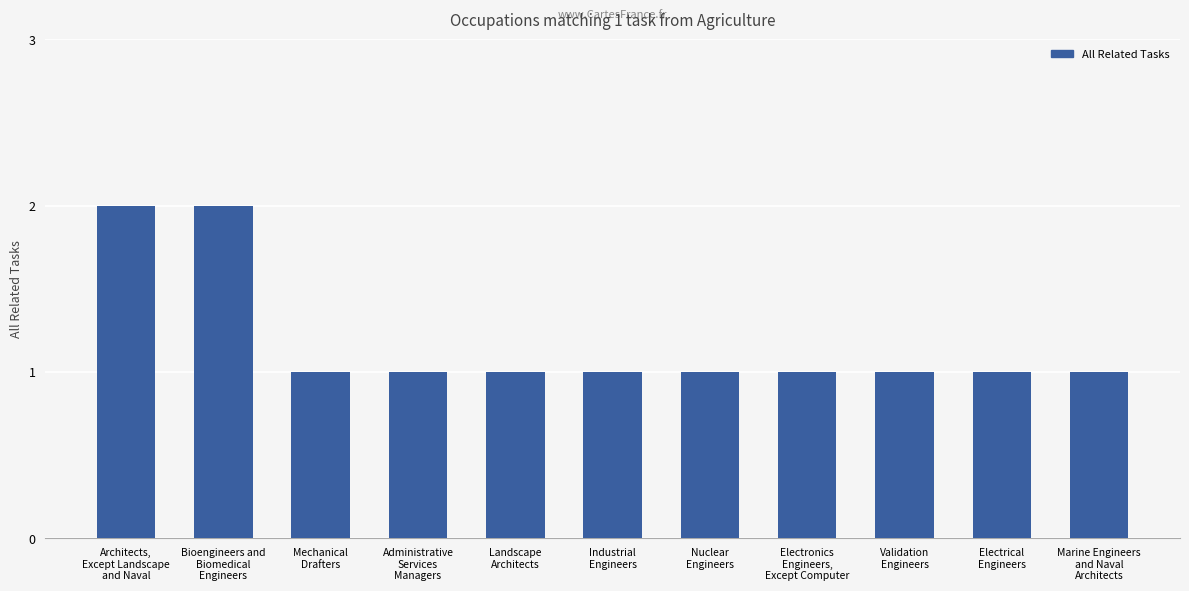

What is the minimum value shown in the chart?

1